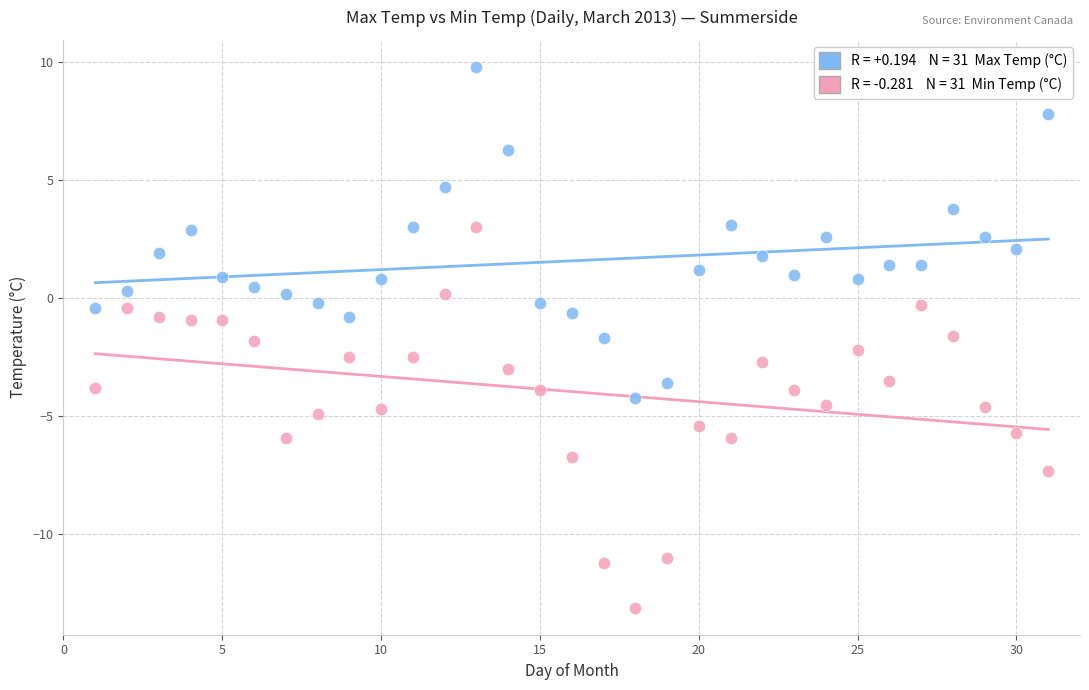

Across all data points, what is the range of Y values (max minus min)?

22.9